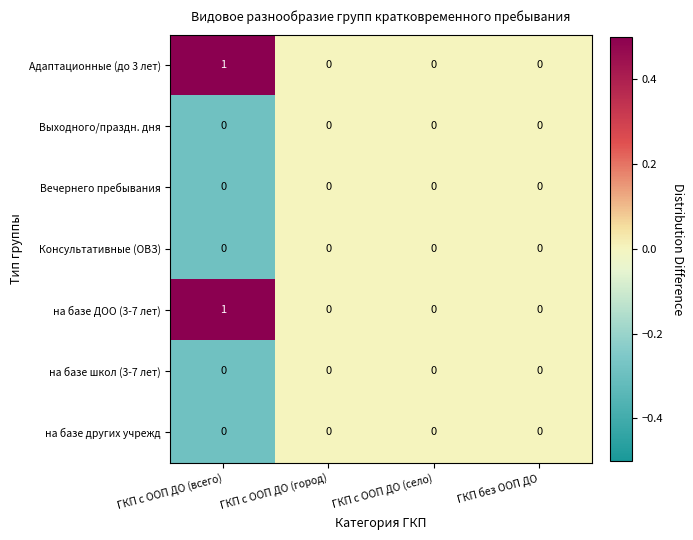

Is it true that на базе ДОО (3-7 лет) equals 1 at ГКП с ООП ДО (всего)?

True